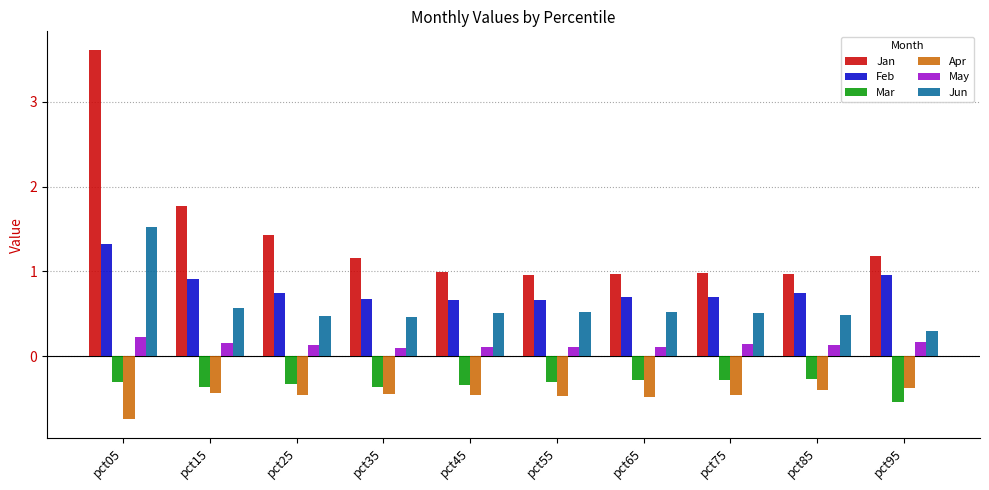

What is the greatest value displayed?

3.6